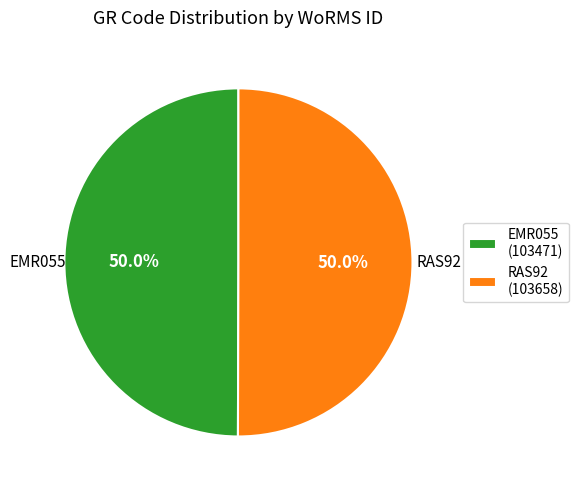

Do RAS92 (103658) and EMR055 (103471) together represent more than half of the pie?

Yes